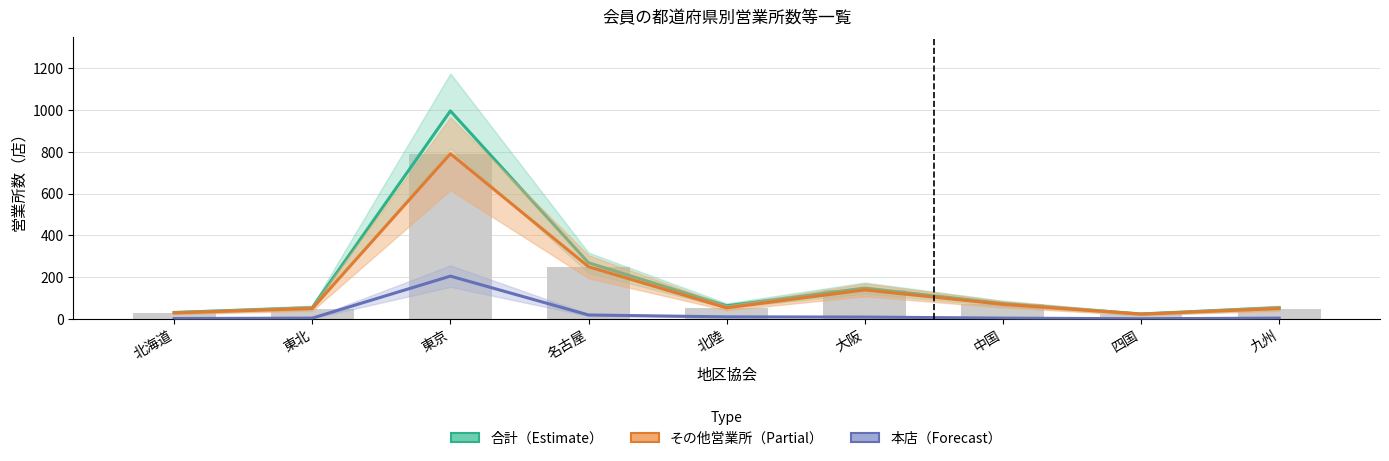

What are all the series names shown in the legend?

合計（Estimate）, その他営業所（Partial）, 本店（Forecast）